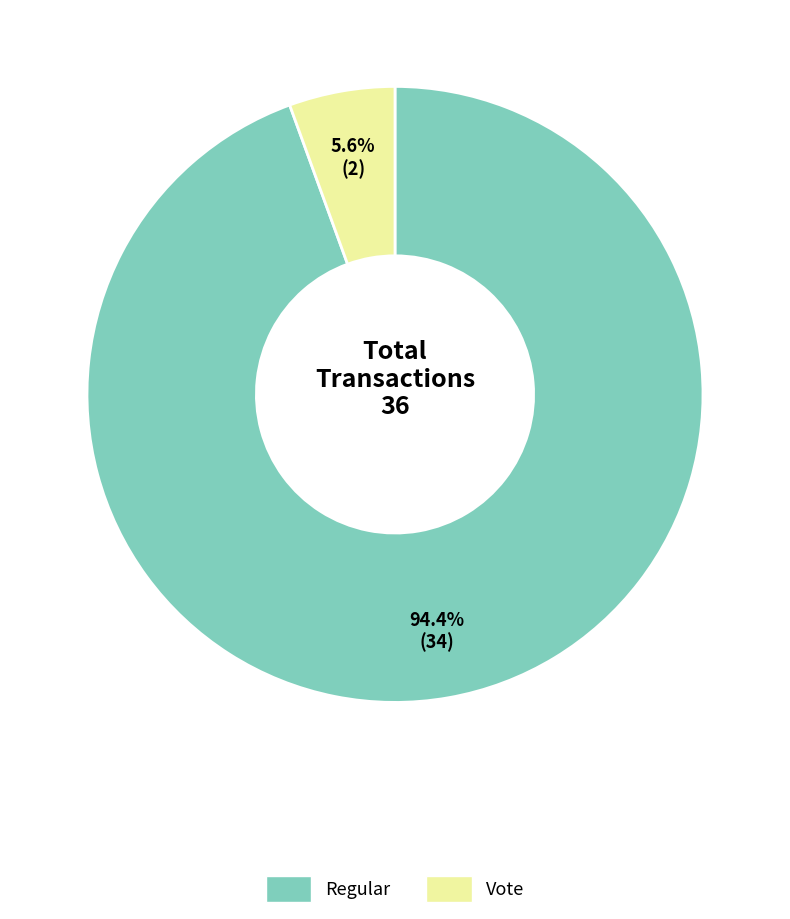

Is there a majority slice in this chart?

Yes